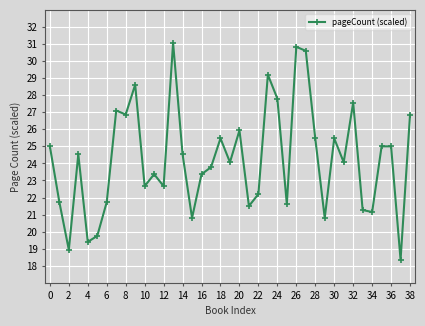

What is the greatest value displayed?

31.1